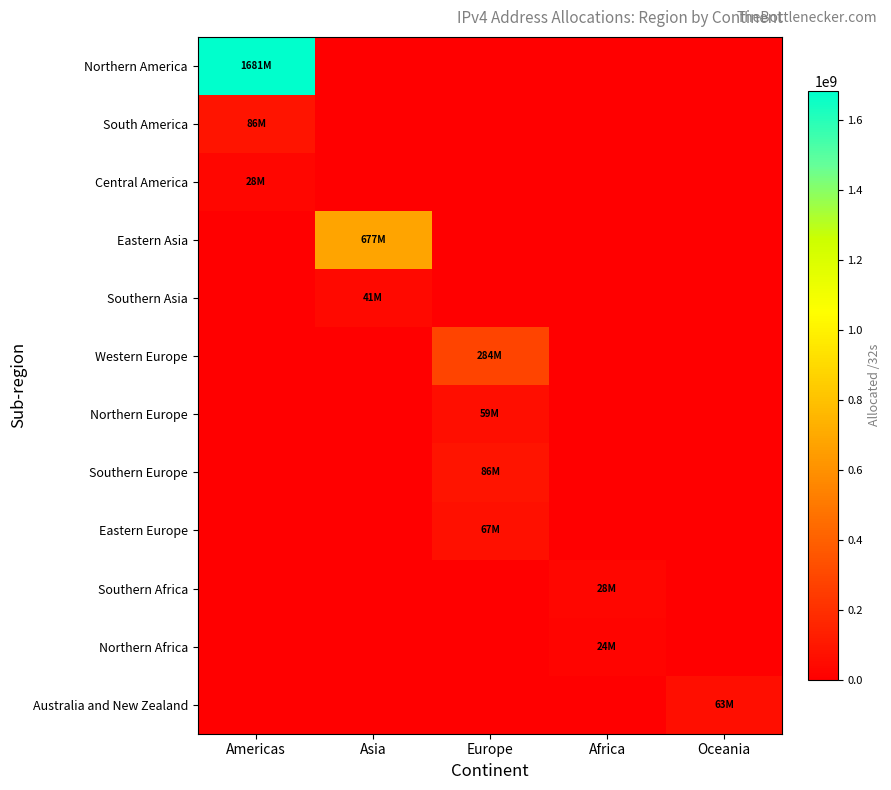

At which category is the sum across all series the highest?

Americas